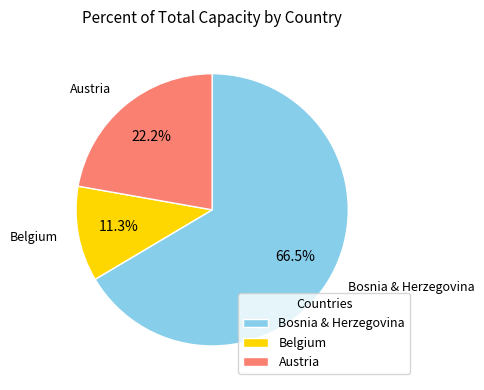

Rank the categories by value from highest to lowest.

Bosnia & Herzegovina, Austria, Belgium